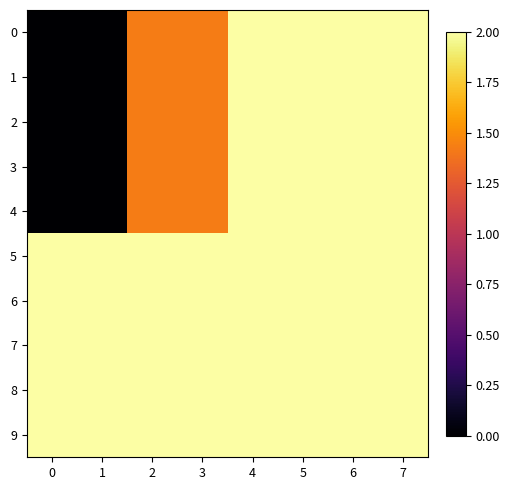

Which category has the highest value across all series?

4